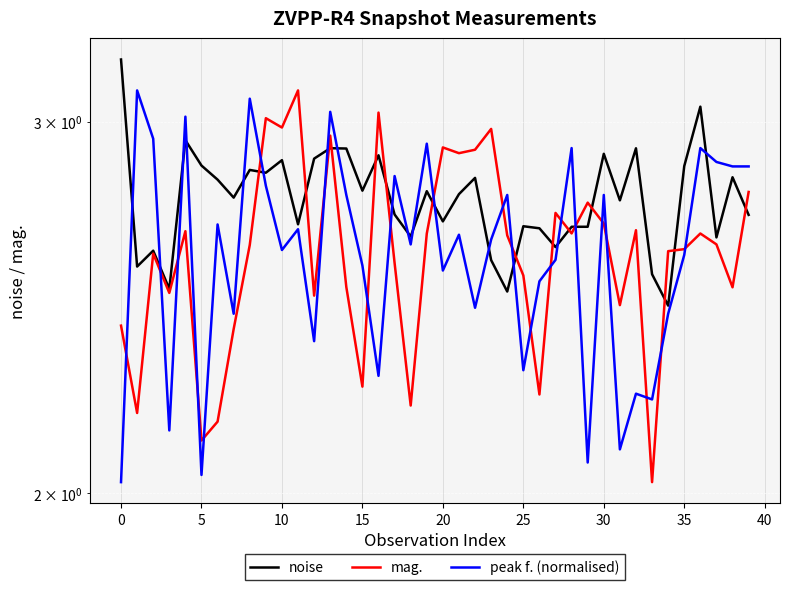

Reading left to right, extract all data points from this chart.

noise: 3.2	2.6	2.6	2.5	2.9	2.9	2.8	2.8	2.8	2.8	2.9	2.7	2.9	2.9	2.9	2.8	2.9	2.7	2.6	2.8	2.7	2.8	2.8	2.6	2.5	2.7	2.7	2.6	2.7	2.7	2.9	2.8	2.9	2.5	2.5	2.9	3.0	2.6	2.8	2.7
mag.: 2.4	2.2	2.6	2.5	2.7	2.1	2.2	2.4	2.6	3.0	3.0	3.1	2.5	3.0	2.5	2.2	3.0	2.6	2.2	2.7	2.9	2.9	2.9	3.0	2.6	2.5	2.2	2.7	2.7	2.7	2.7	2.5	2.7	2.0	2.6	2.6	2.7	2.6	2.5	2.8
peak f. (normalised): 2.0	3.1	2.9	2.1	3.0	2.0	2.7	2.4	3.1	2.8	2.6	2.7	2.4	3.0	2.8	2.6	2.3	2.8	2.6	2.9	2.6	2.7	2.4	2.6	2.8	2.3	2.5	2.6	2.9	2.1	2.8	2.1	2.2	2.2	2.4	2.6	2.9	2.9	2.9	2.9